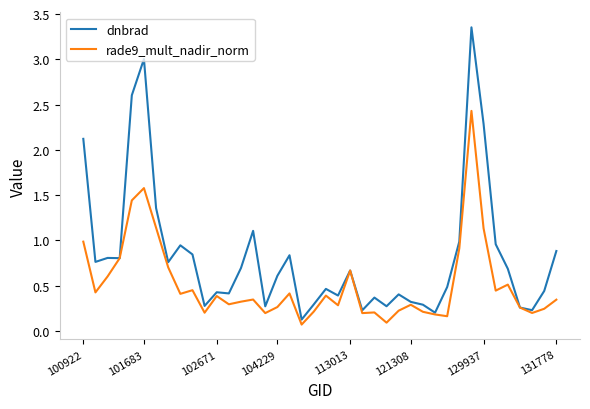

Which series has the largest total across all categories?

dnbrad